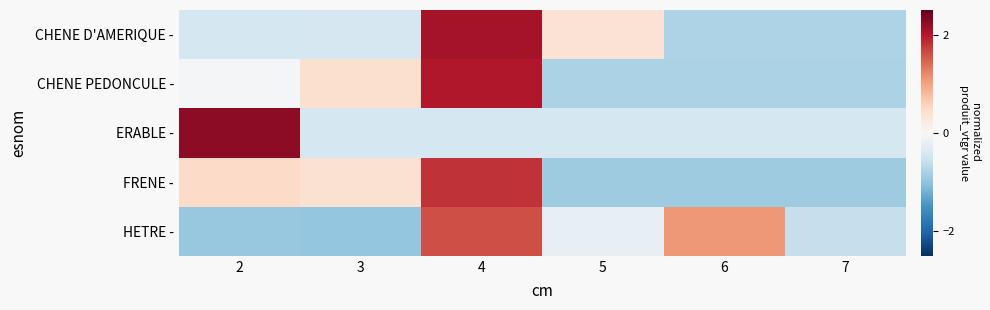

Which series changed the most between 3 and 5?

FRENE -